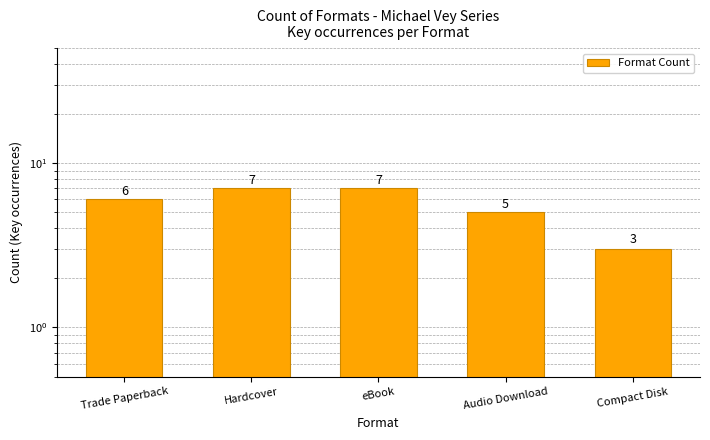

List the labels in order of value, smallest first.

Compact Disk, Audio Download, Trade Paperback, Hardcover, eBook